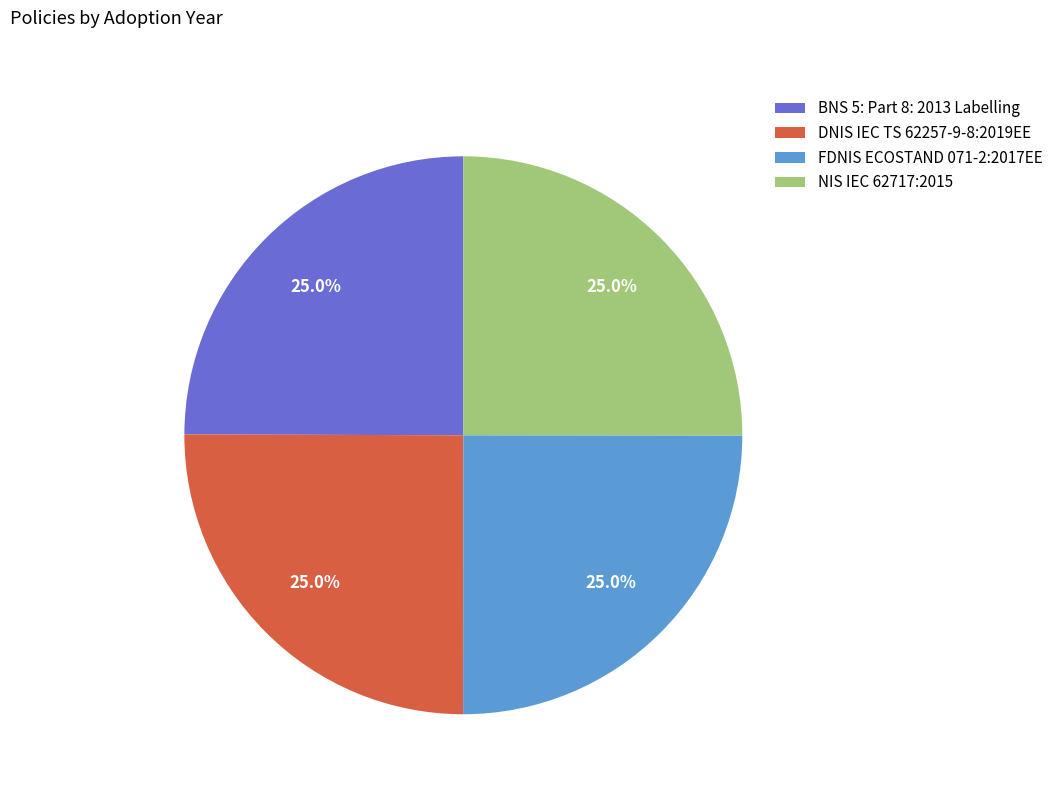

Approximately how many times larger is the value at FDNIS ECOSTAND 071-2:2017EE compared to DNIS IEC TS 62257-9-8:2019EE?

1.0